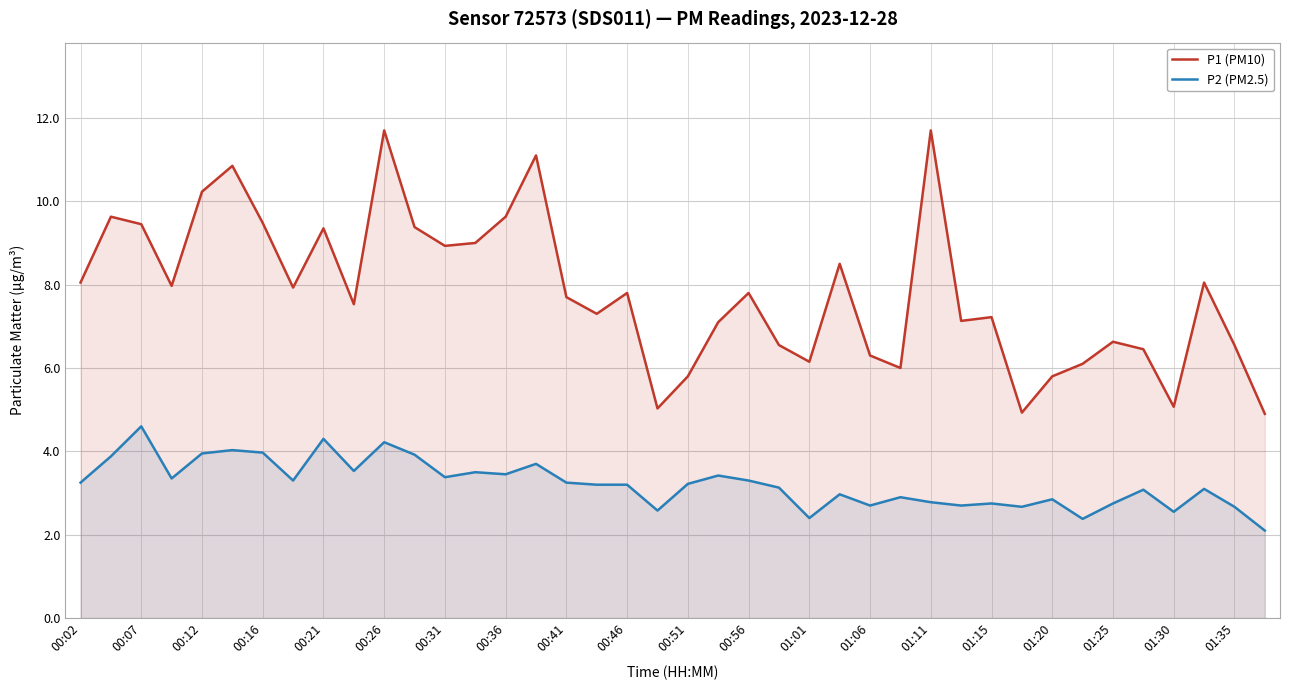

Reading left to right, extract all data points from this chart.

P1 (PM10): 8.1	9.6	9.4	8.0	10.2	10.8	9.5	7.9	9.3	7.5	11.7	9.4	8.9	9.0	9.6	11.1	7.7	7.3	7.8	5.0	5.8	7.1	7.8	6.5	6.2	8.5	6.3	6.0	11.7	7.1	7.2	4.9	5.8	6.1	6.6	6.5	5.1	8.1	6.5	4.9
P2 (PM2.5): 3.2	3.9	4.6	3.4	4.0	4.0	4.0	3.3	4.3	3.5	4.2	3.9	3.4	3.5	3.5	3.7	3.2	3.2	3.2	2.6	3.2	3.4	3.3	3.1	2.4	3.0	2.7	2.9	2.8	2.7	2.8	2.7	2.9	2.4	2.8	3.1	2.5	3.1	2.7	2.1